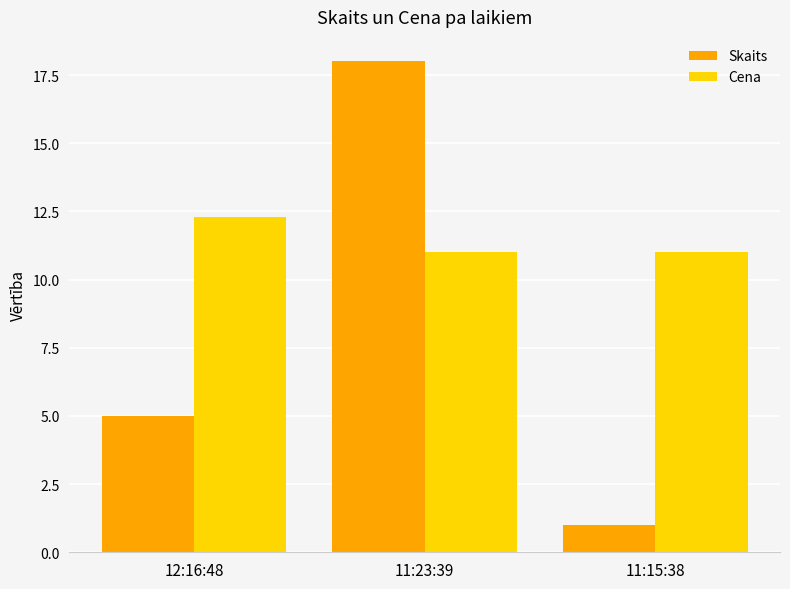

At which category is the sum across all series the highest?

11:23:39